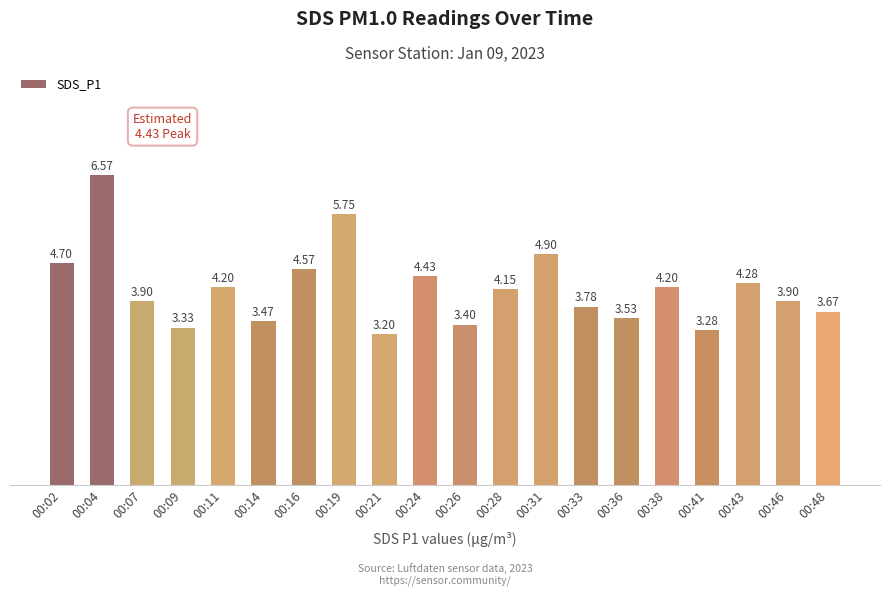

What is the average value?

4.2